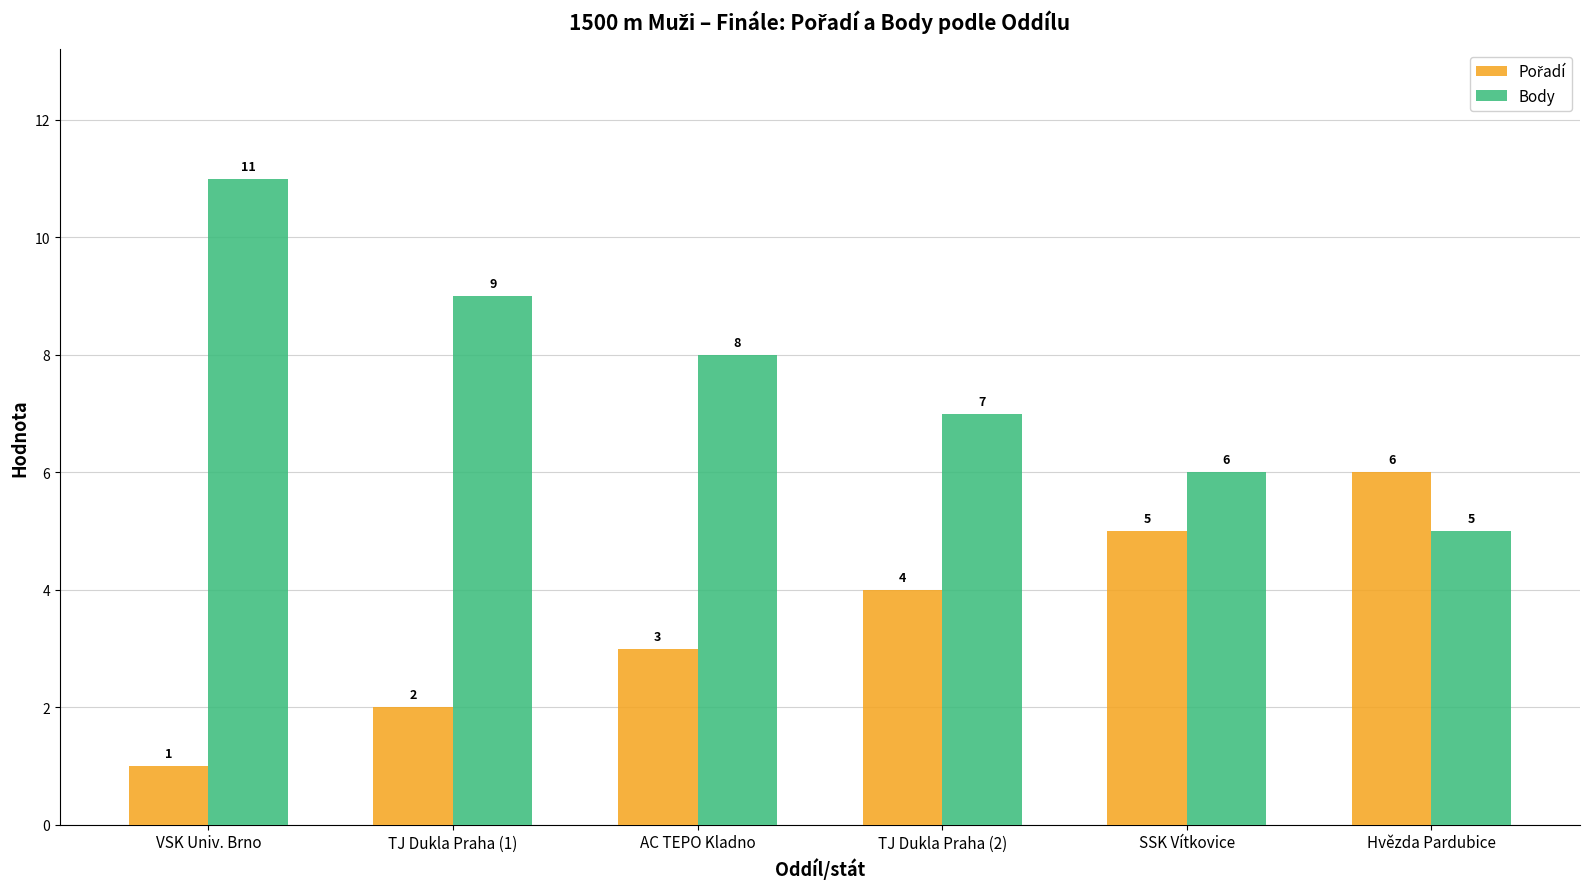

What is the value of the Body bar at the 5th from the left?

6